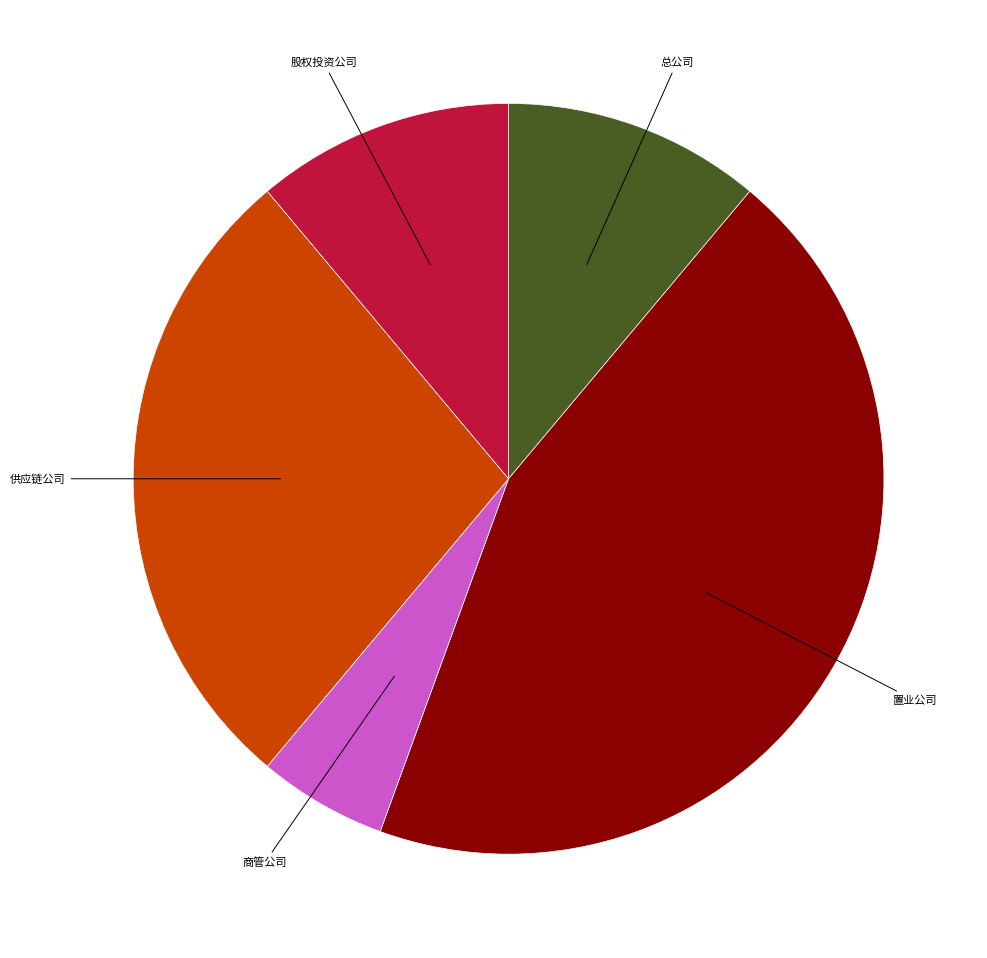

Is there a majority slice in this chart?

No